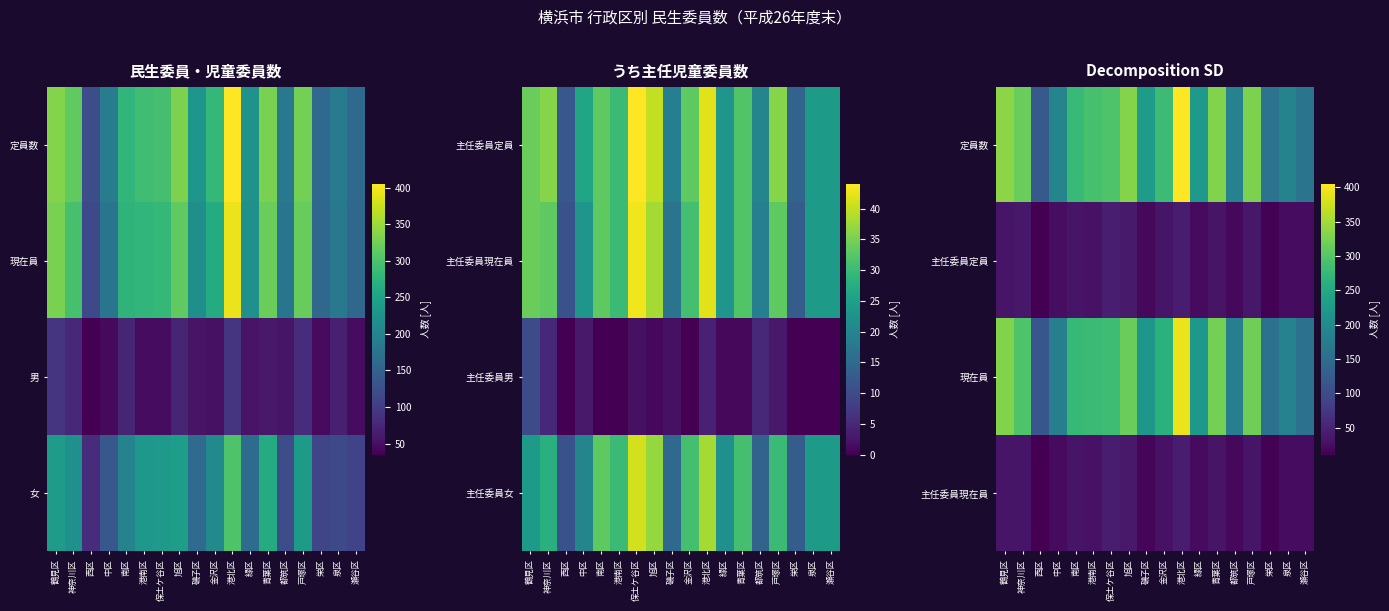

True or false: 定員数 has a value of 221 at 西区.

False